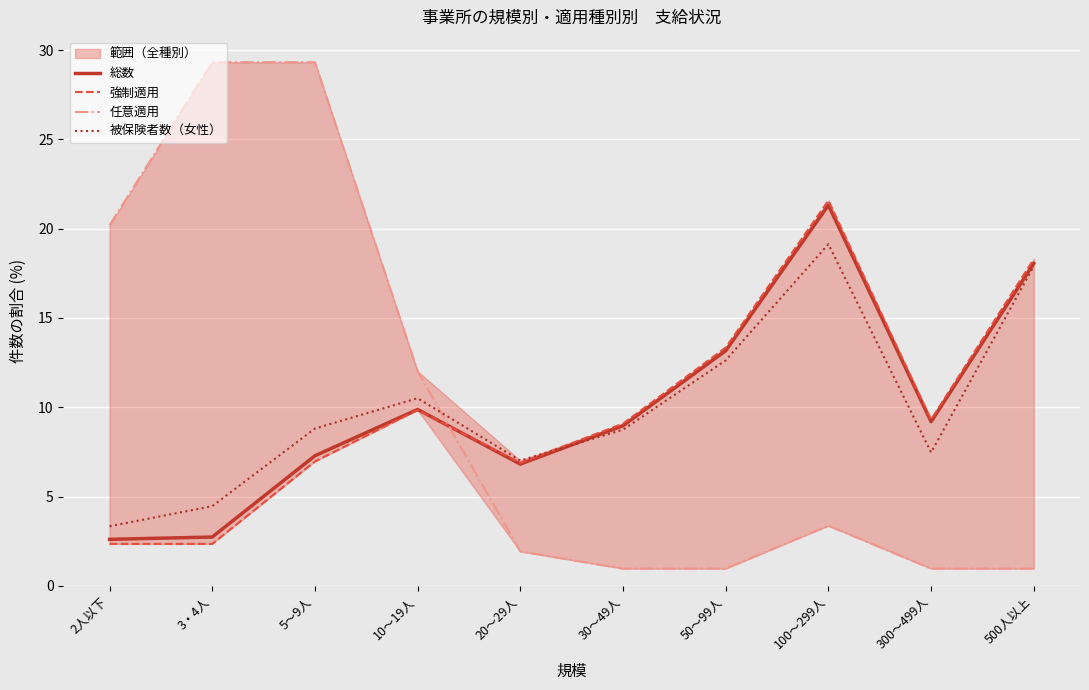

What position from the left is 100～299人?

8